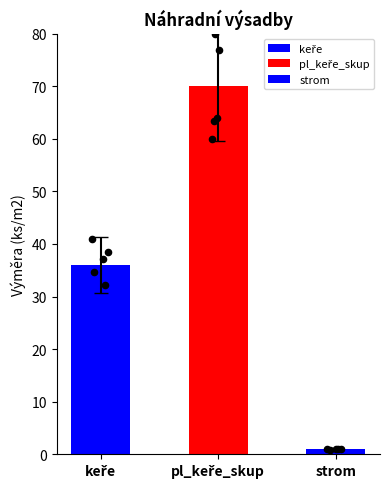

What is the change in value from keře to pl_keře_skup?

+39.1